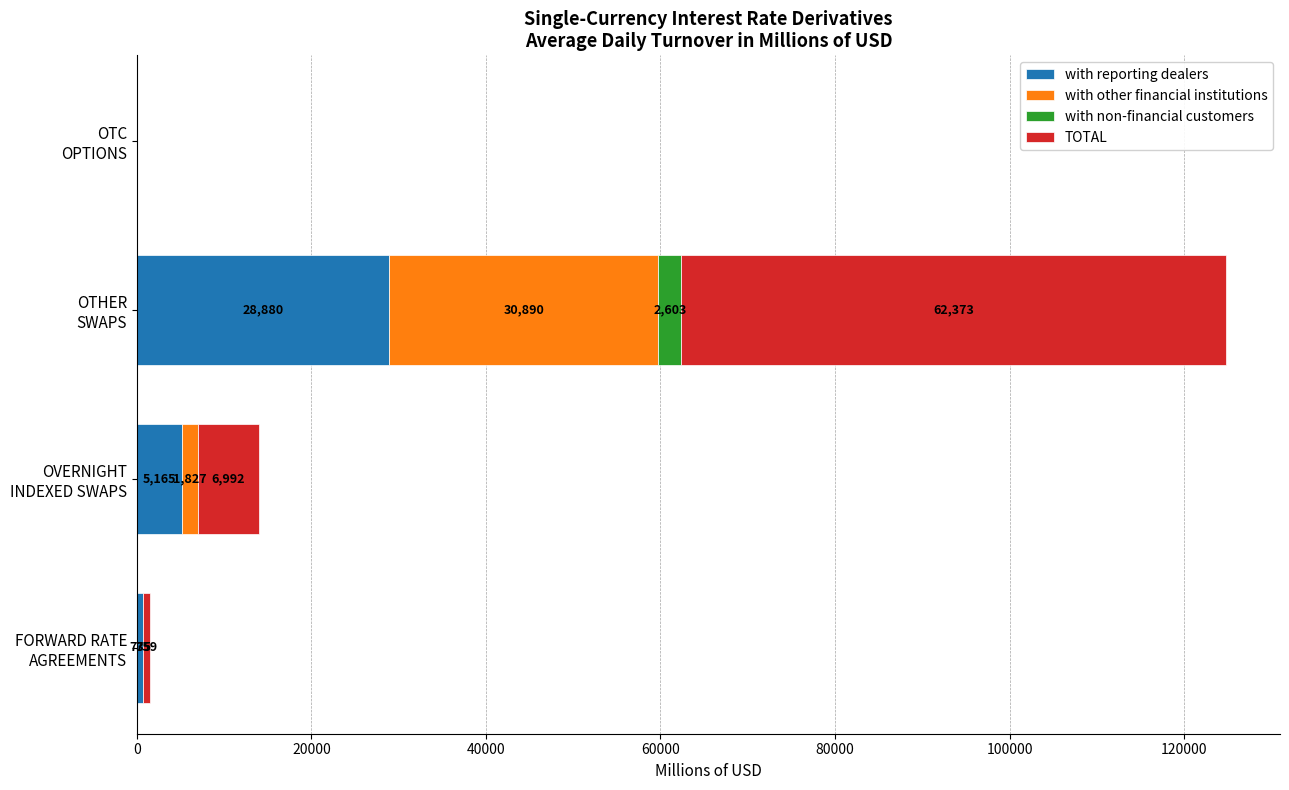

What is the highest value of the with reporting dealers series?

28879.7